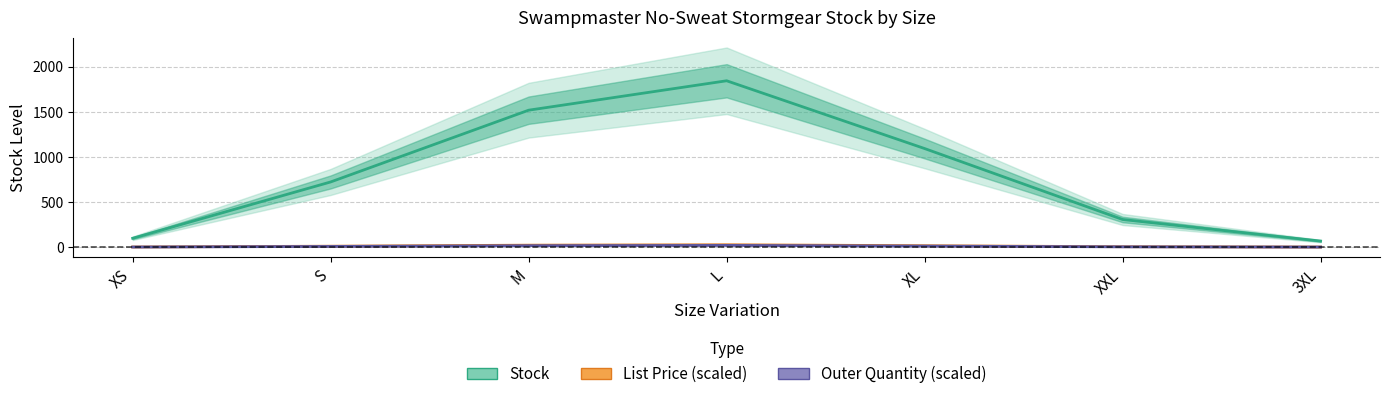

Where is List Price (scaled) nearest to the value 13?

XL